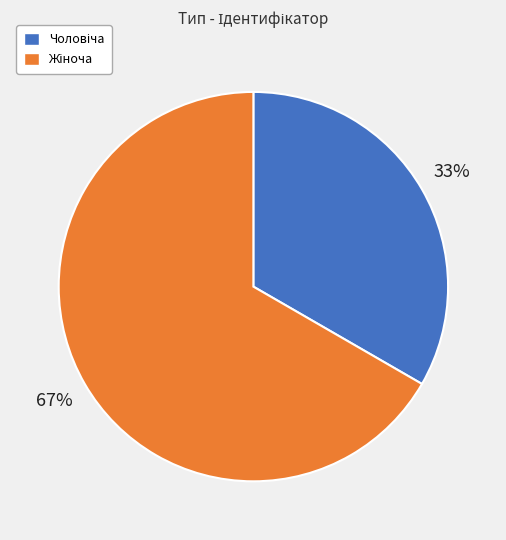

To the nearest percent, what is the average slice percentage?

50%